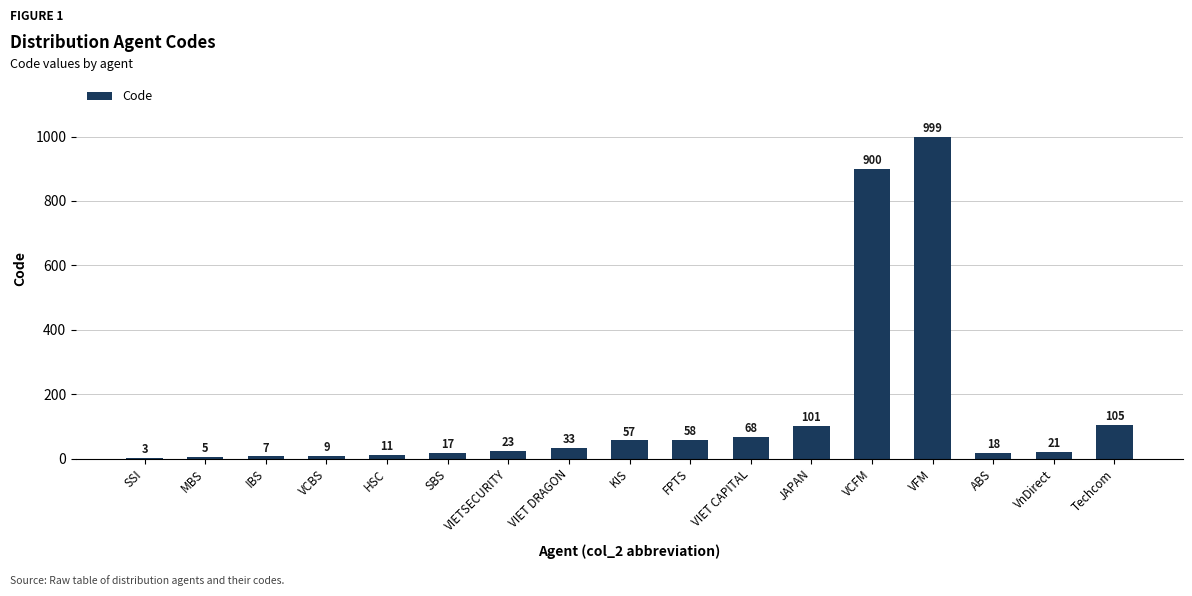

The chart shows a value of 105 at Techcom. True or false?

True